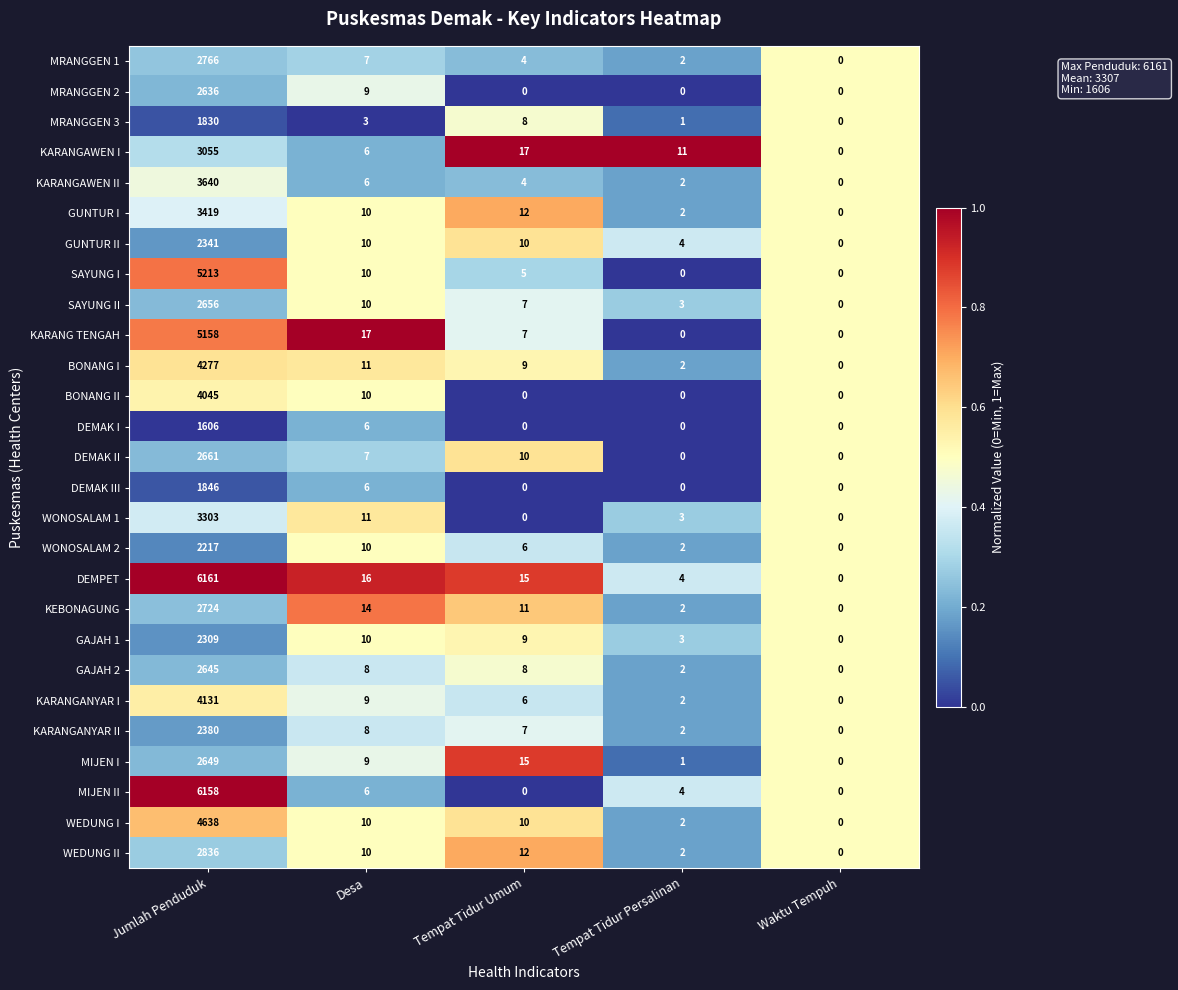

What is the difference between the second highest and minimum values in the MIJEN I series?

15